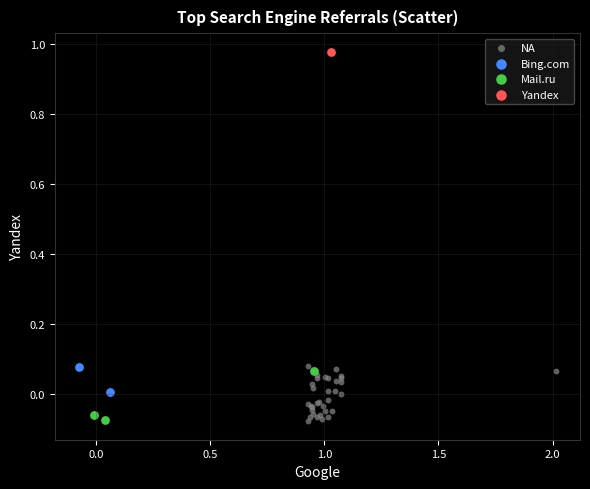

Which series contains the highest Y value?

Yandex